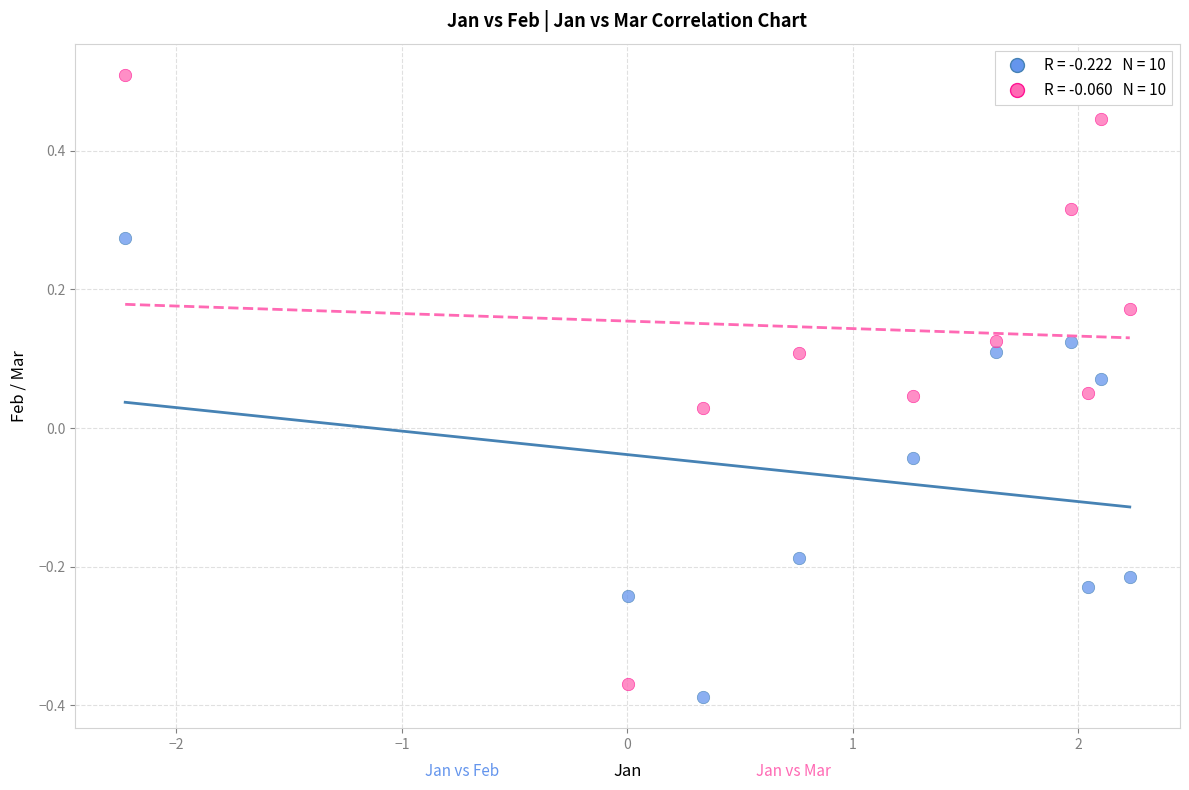

Across all data points, what is the range of X values (max minus min)?

4.5